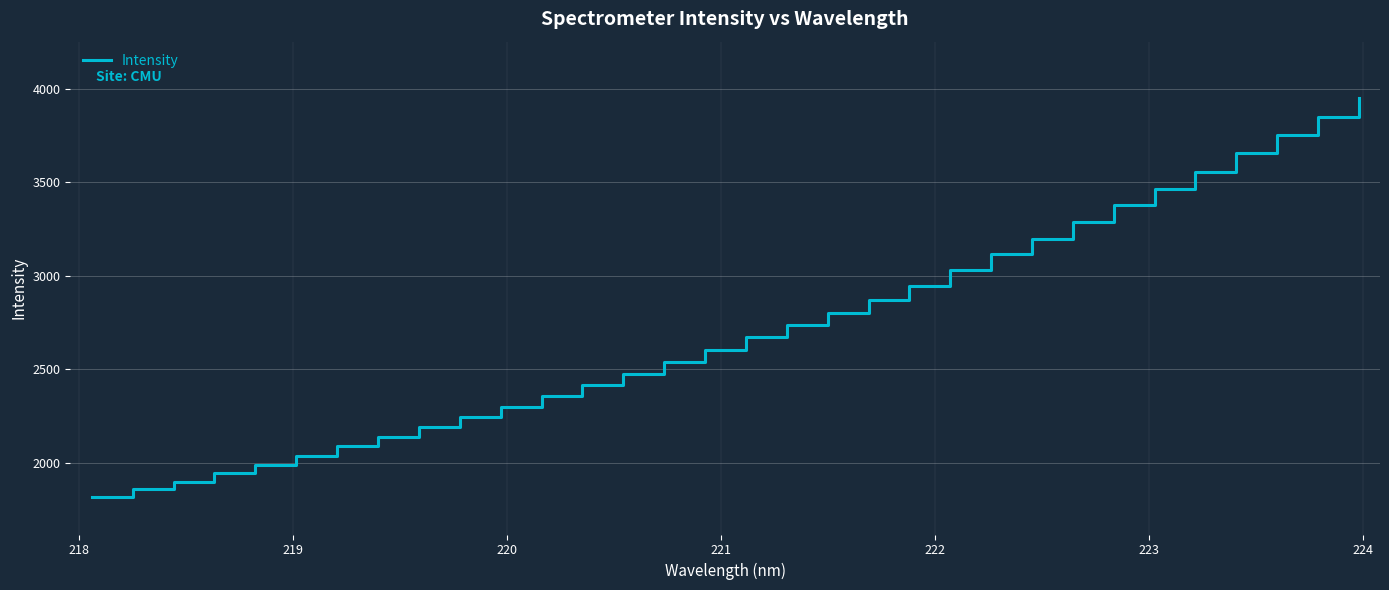

What is the maximum value shown in the chart?

3950.9